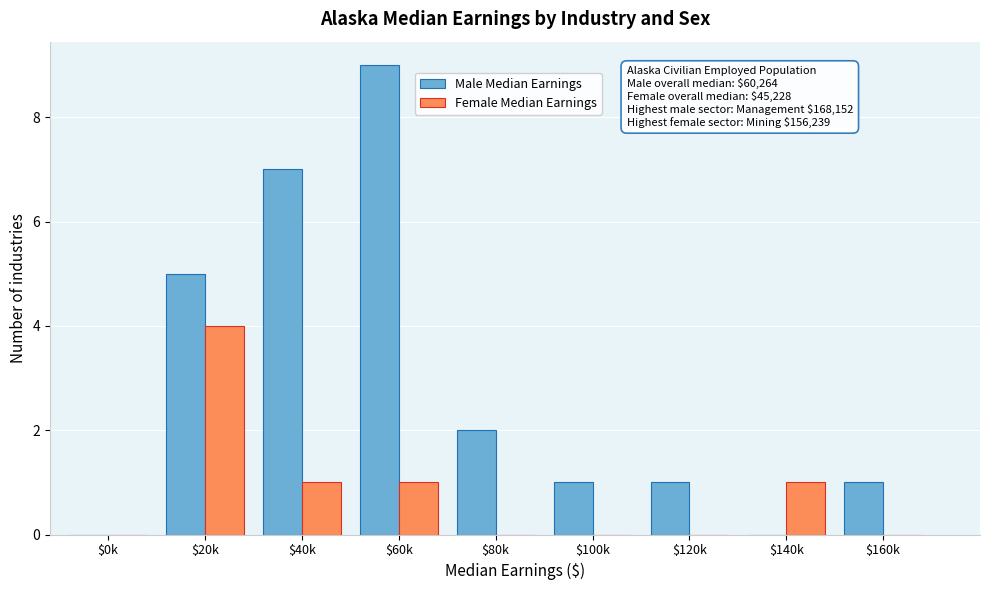

What is the highest value of the Male Median Earnings series?

9